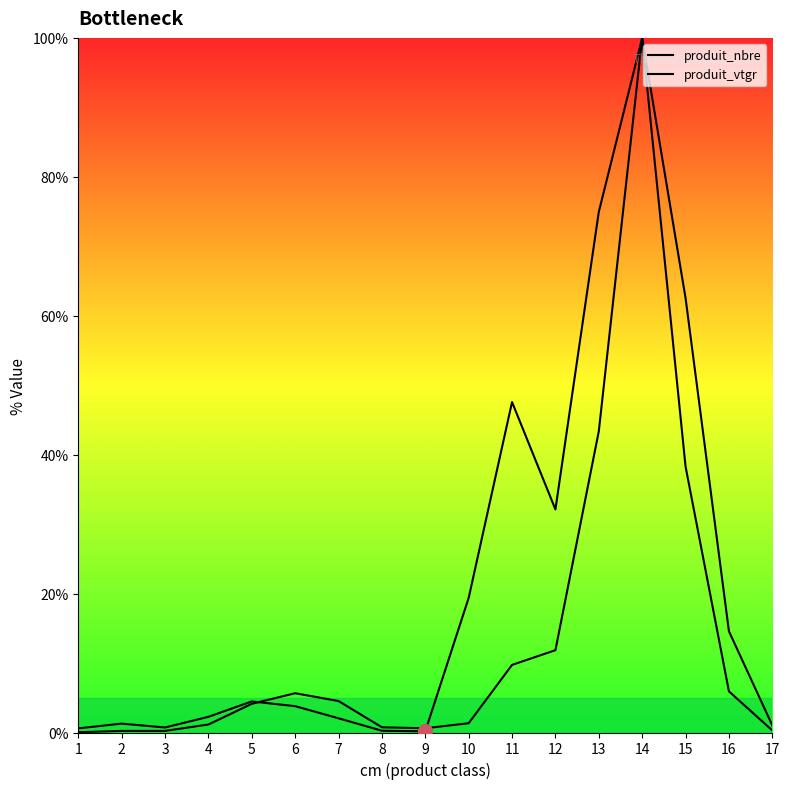

Reading left to right, list all the values displayed in this chart.

produit_nbre: 1=0.6	2=1.3	3=0.7	4=2.3	5=4.5	6=3.8	7=2.0	8=0.3	9=0.2	10=19.4	11=47.6	12=32.1	13=75.0	14=100.0	15=38.3	16=5.9	17=0.3
produit_vtgr: 1=0.0	2=0.2	3=0.2	4=1.2	5=4.1	6=5.7	7=4.5	8=0.8	9=0.6	10=1.3	11=9.7	12=11.9	13=43.4	14=100.0	15=62.5	16=14.6	17=1.0